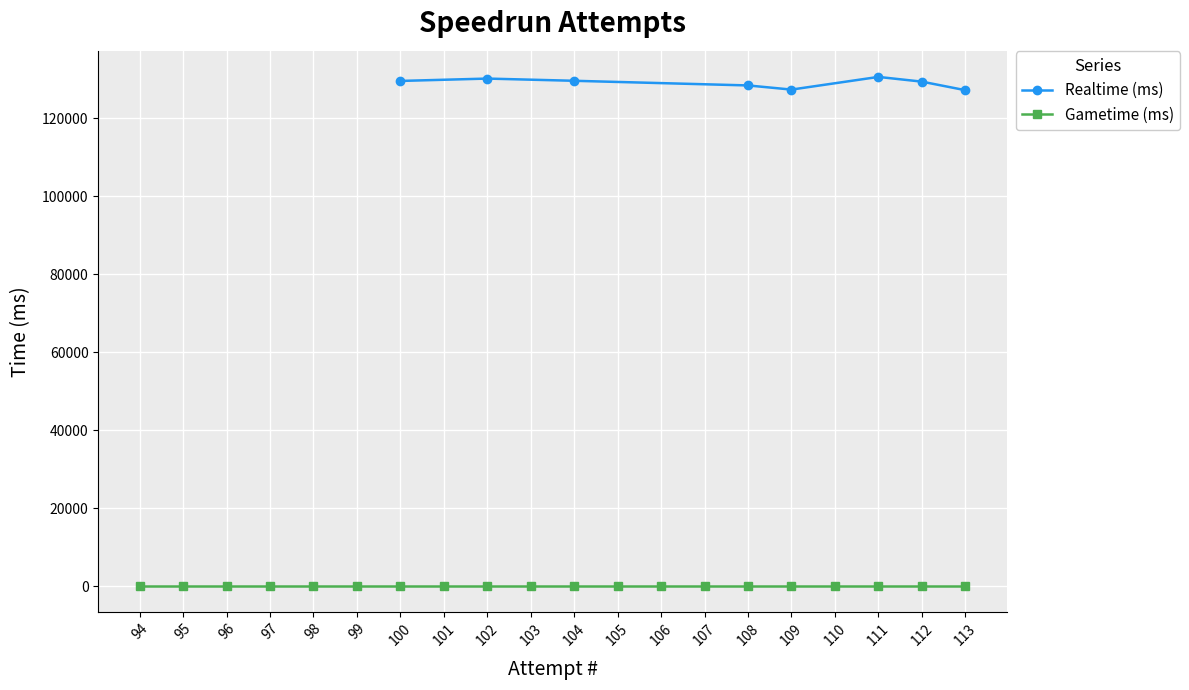

The value of Realtime (ms) at 95 is -47734. True or false?

False